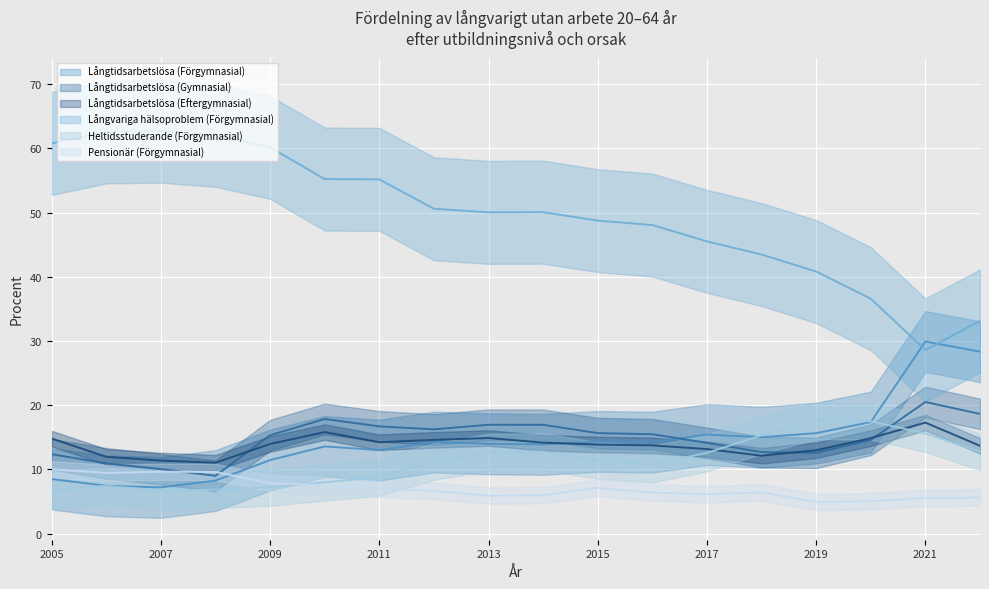

What is the lowest value of the Långtidsarbetslösa (Eftergymnasial) series?

11.0